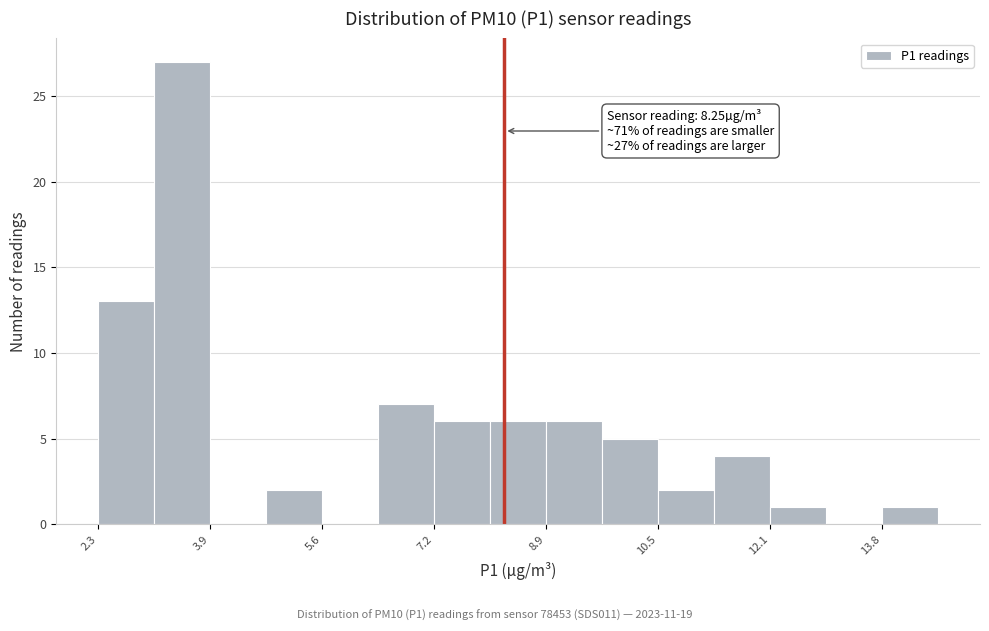

Which range on the x-axis has the tallest bar?

3.12 to 3.94